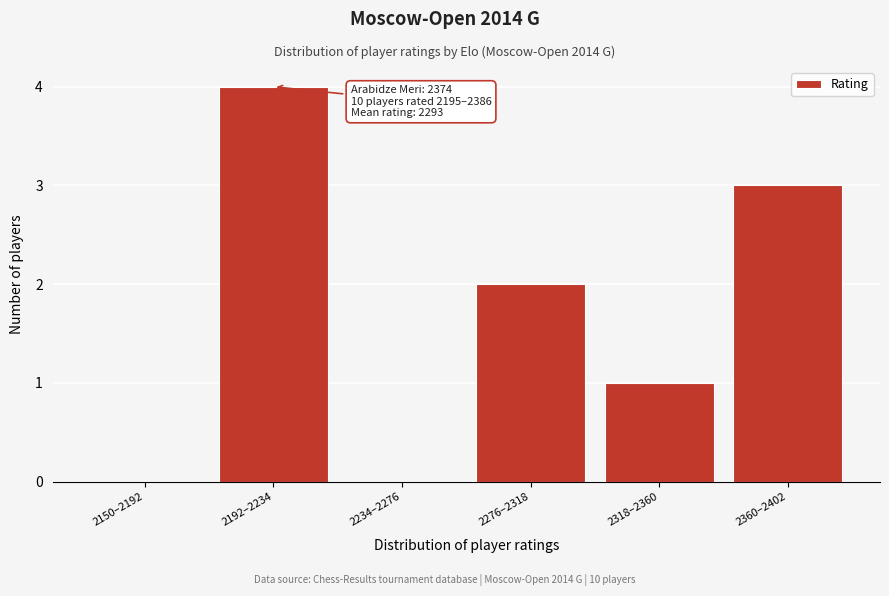

Reading left to right, what are all the values shown in this chart?

2150–2192=0	2192–2234=4	2234–2276=0	2276–2318=2	2318–2360=1	2360–2402=3